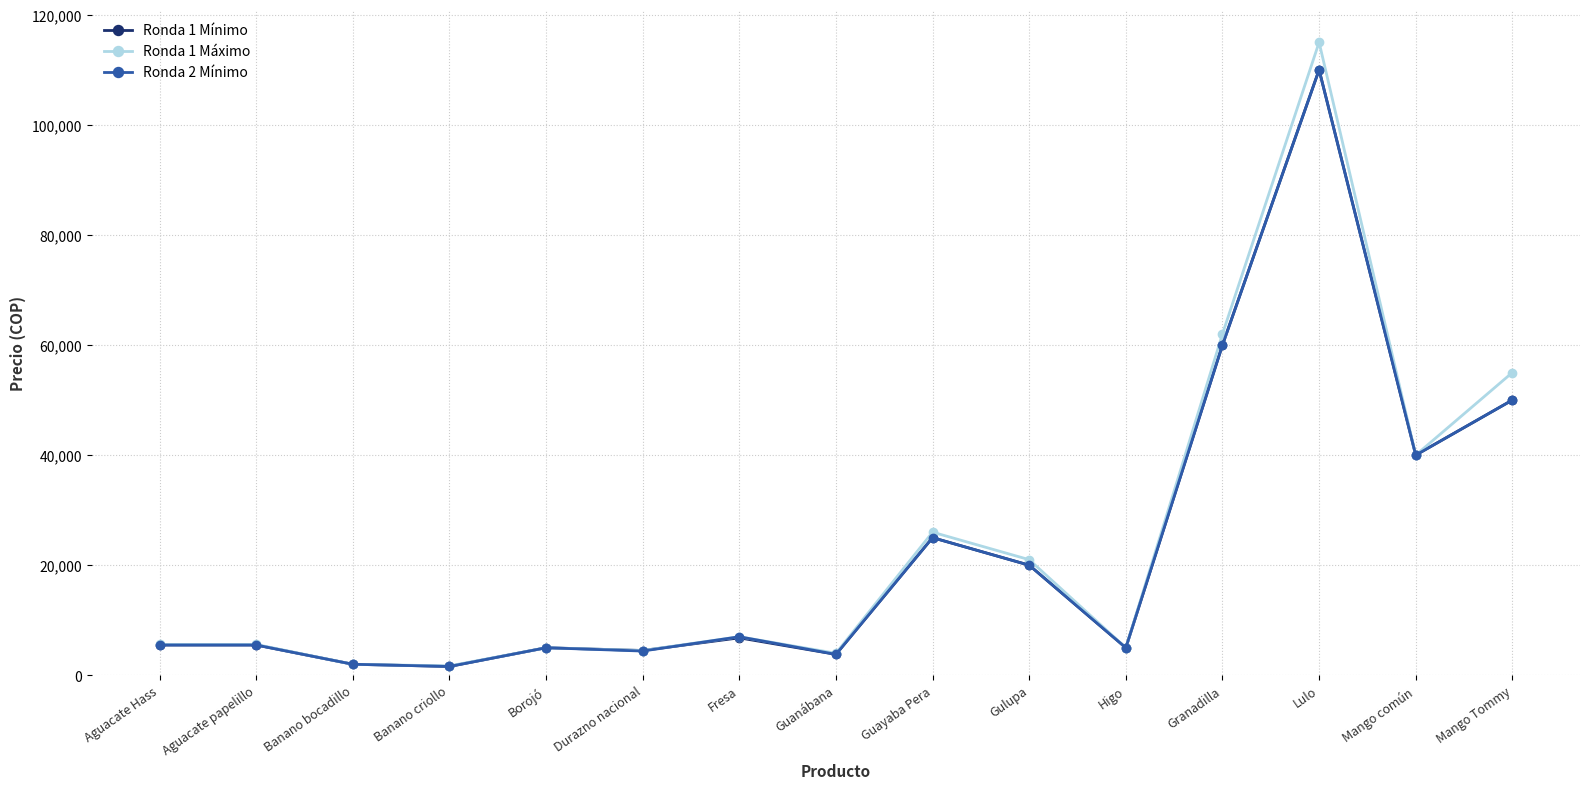

Is the value of Ronda 1 Máximo at Guayaba Pera greater than the value of Ronda 1 Mínimo at Banano criollo?

Yes